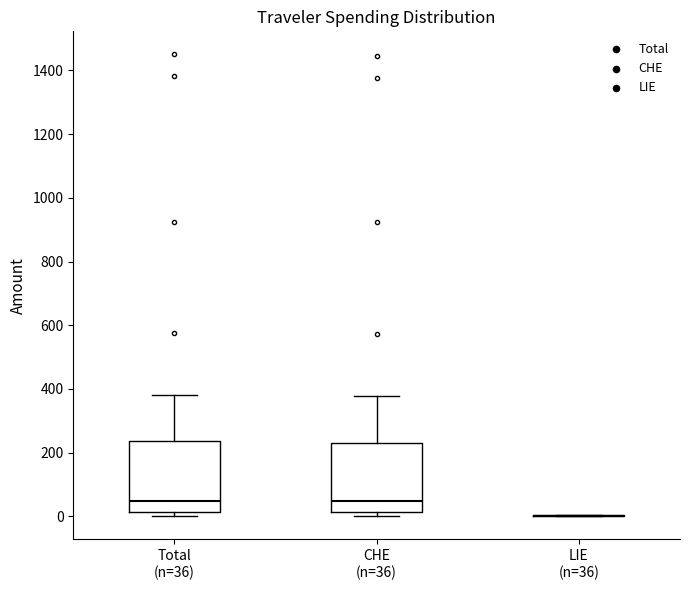

Where is the lower edge of the box for Total (n=36) on the y-axis? The values are not printed on the chart, so give them approximately, as read against the axis.

20